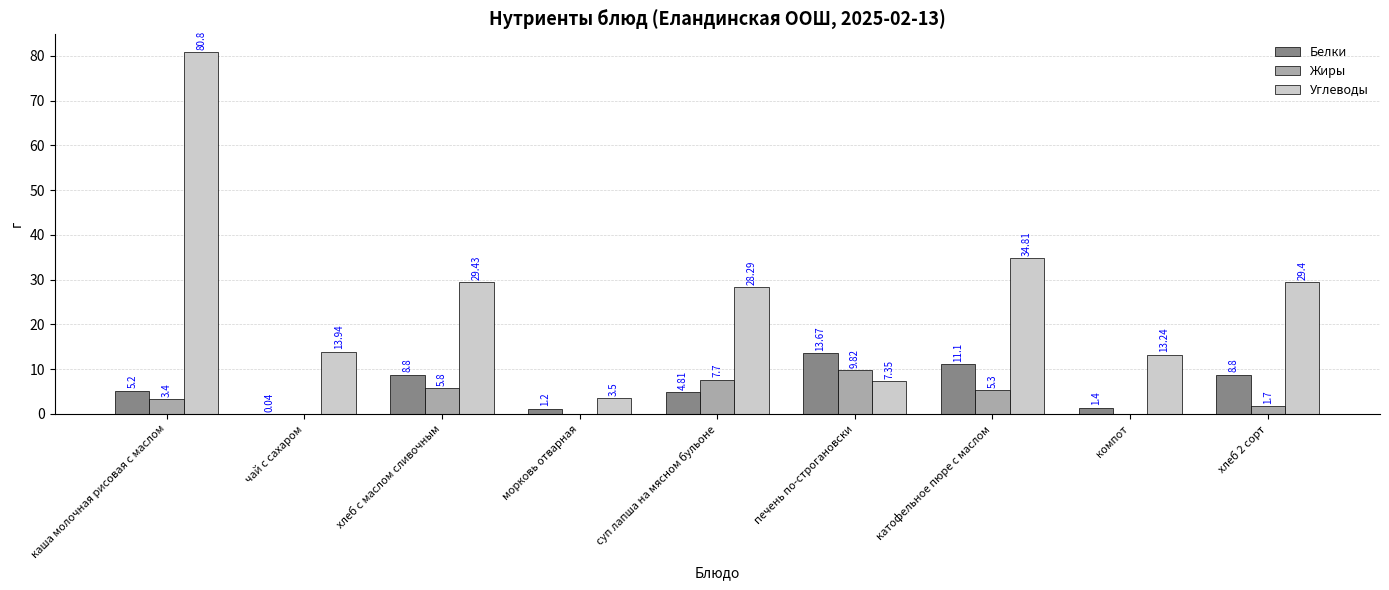

Between чай с сахаром and морковь отварная, which series saw the biggest shift?

Углеводы